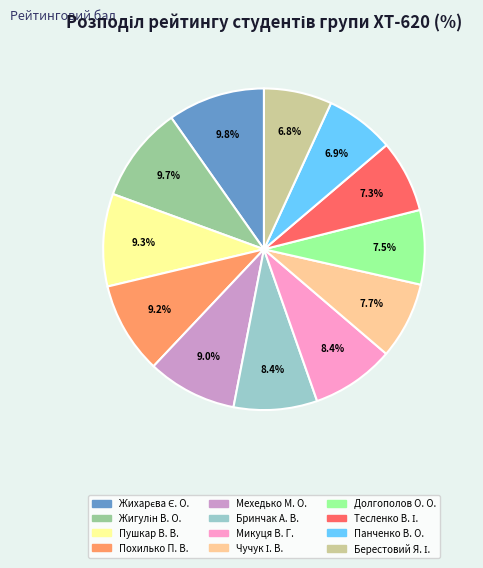

To the nearest percent, what percentage of the pie is Панченко В. О.?

7%